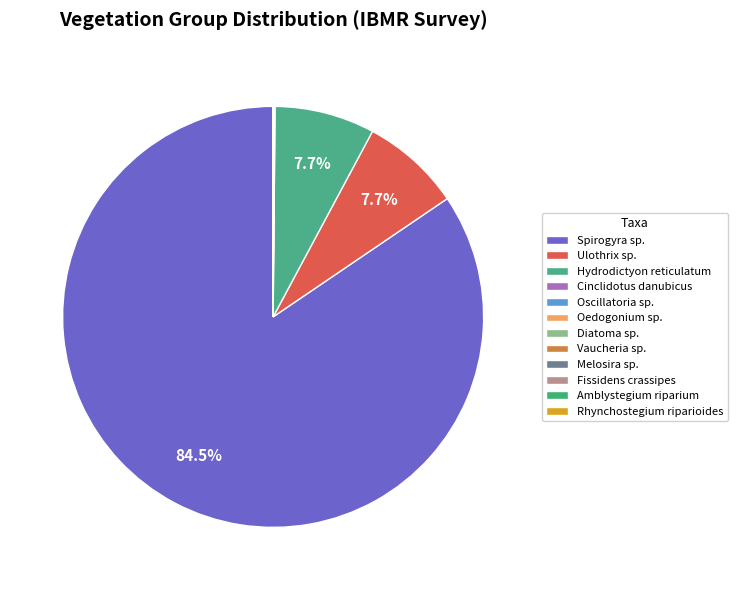

Which has a higher value, Oscillatoria sp. or Fissidens crassipes?

Oscillatoria sp.